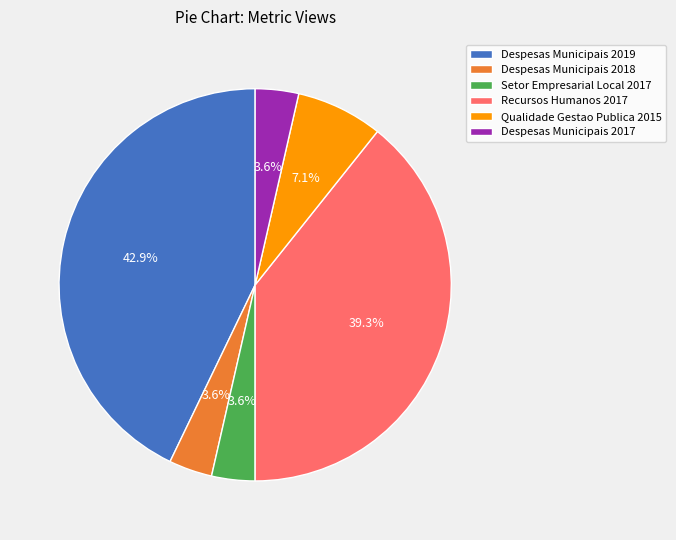

Approximately how many times larger is the value at Despesas Municipais 2017 compared to Recursos Humanos 2017?

0.1